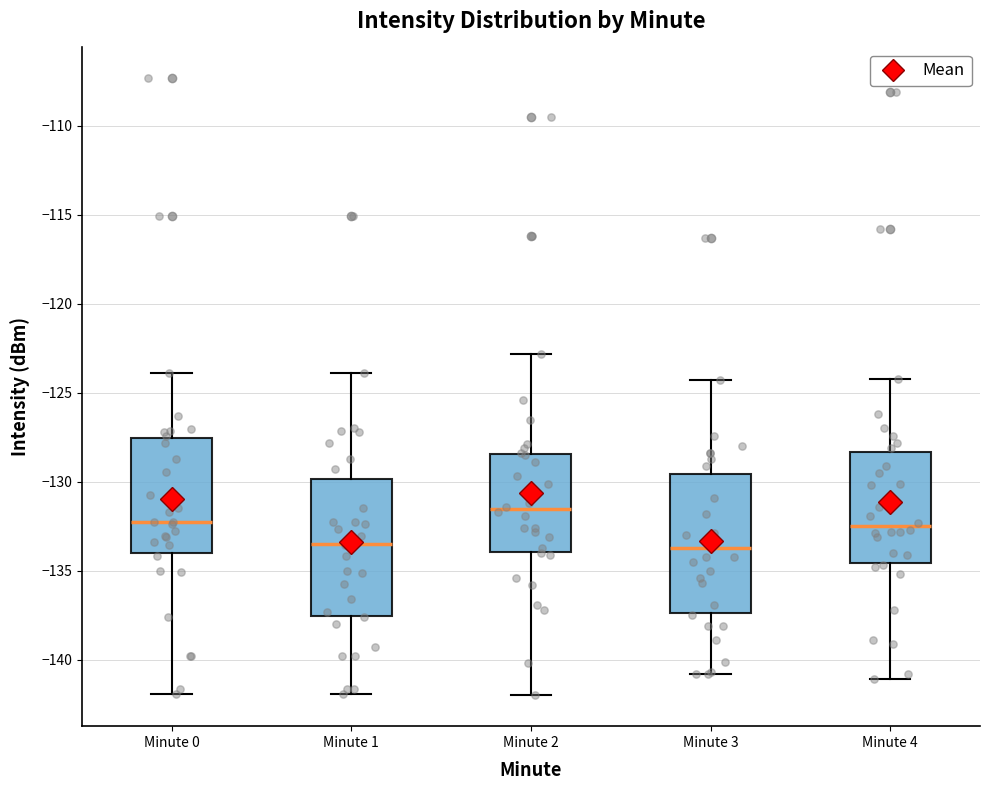

Where is the lower edge of the box for Minute 0 on the y-axis? The values are not printed on the chart, so give them approximately, as read against the axis.

-134.0